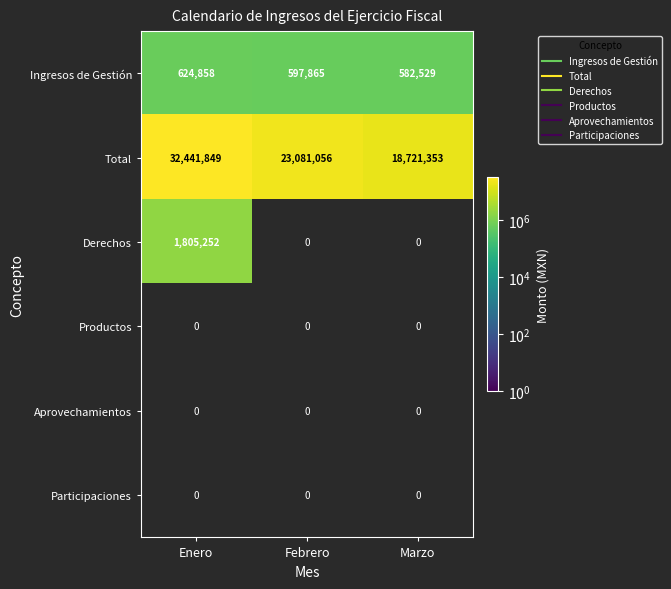

At how many categories does at least one series exceed 24385138?

1